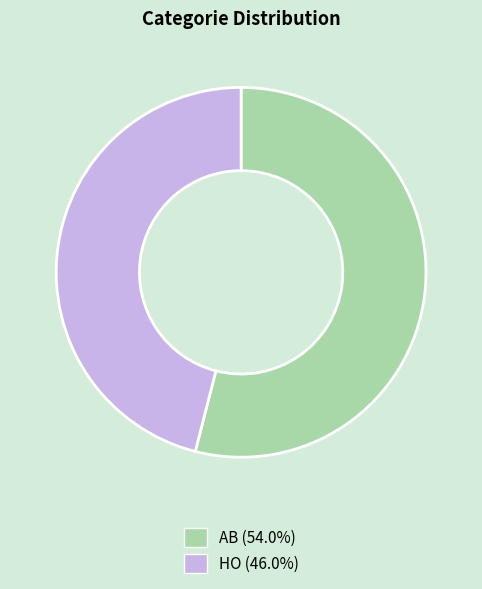

How many slices are in this pie chart?

2